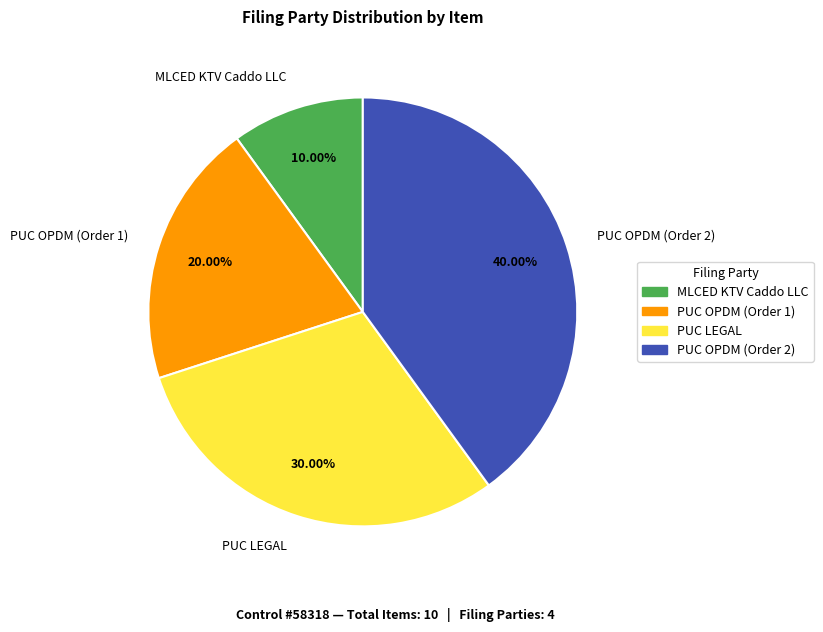

What percentage is the PUC OPDM (Order 1) slice, to the nearest percent?

20%